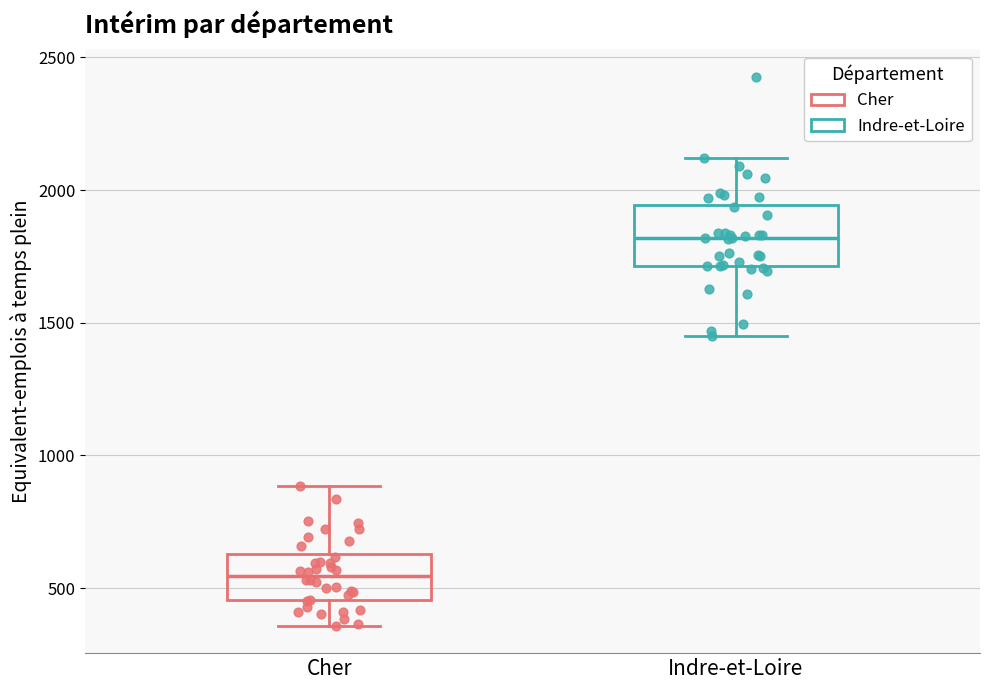

Reading left to right, transcribe this box plot: for each box, give where its median line is, the range the box spans, and where its two whiskers end, as read against the y-axis. The values are not printed on the chart, so give them approximately, as read against the axis.

Cher: median 550, box 450 to 650, whiskers 350 to 900
Indre-et-Loire: median 1800, box 1700 to 1950, whiskers 1450 to 2100